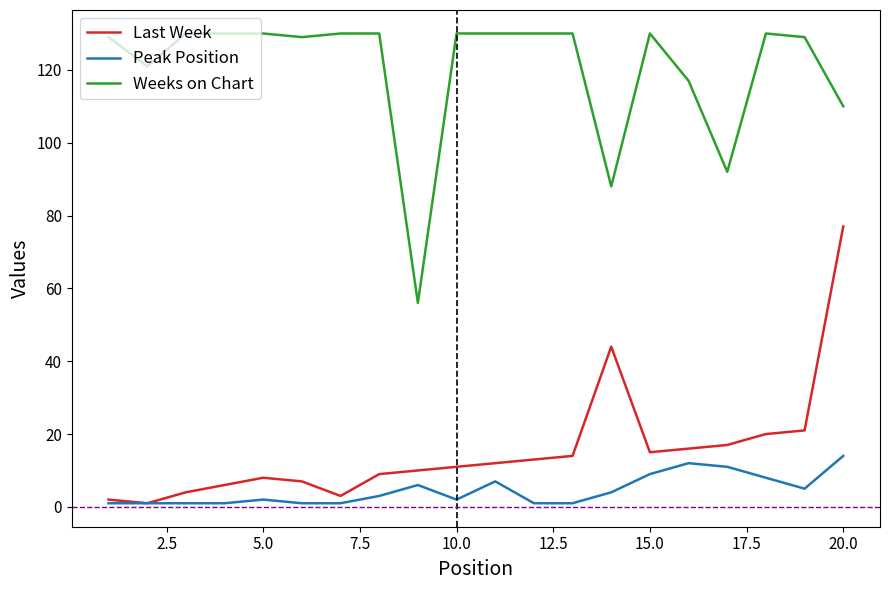

True or false: Weeks on Chart and Last Week intersect in this chart.

False